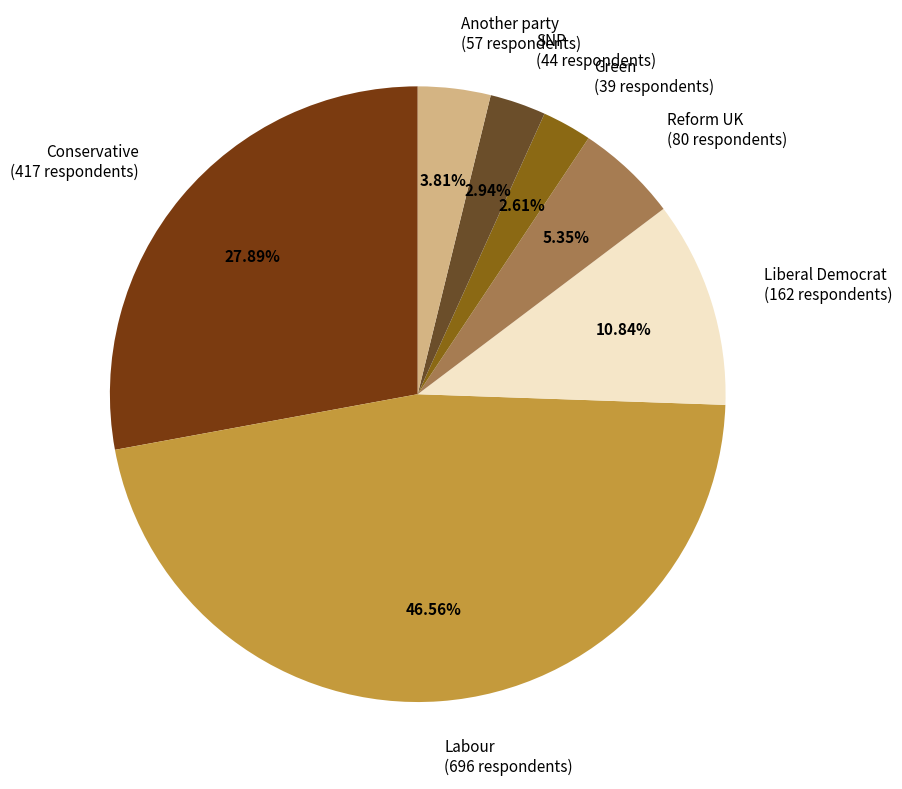

Does any single category account for the majority?

No